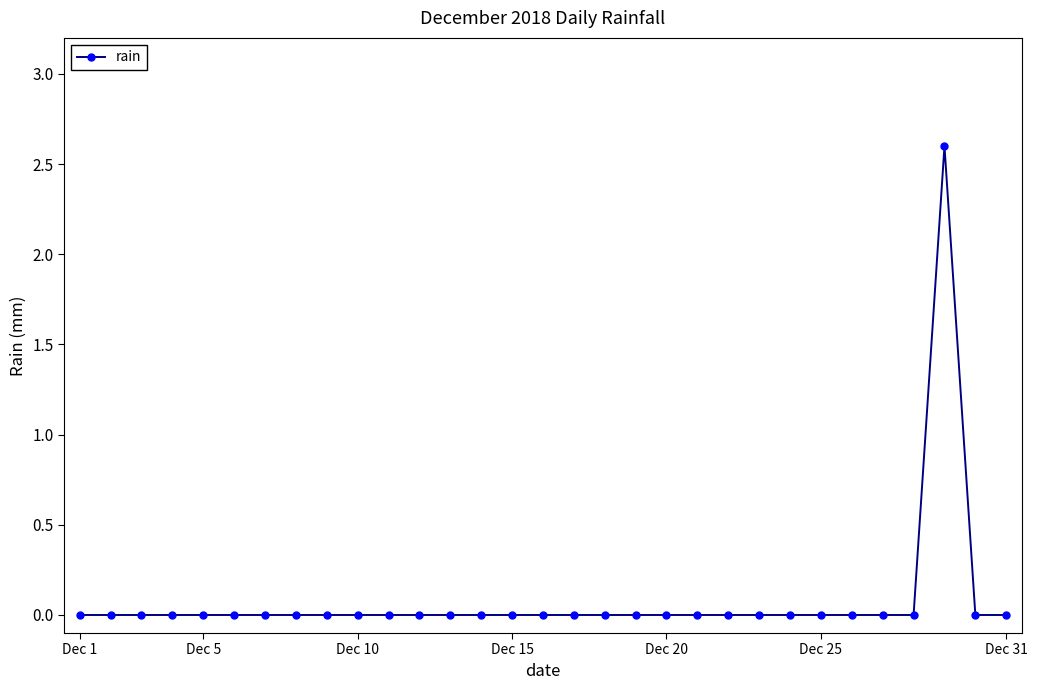

What is the difference between the maximum and minimum values?

2.6